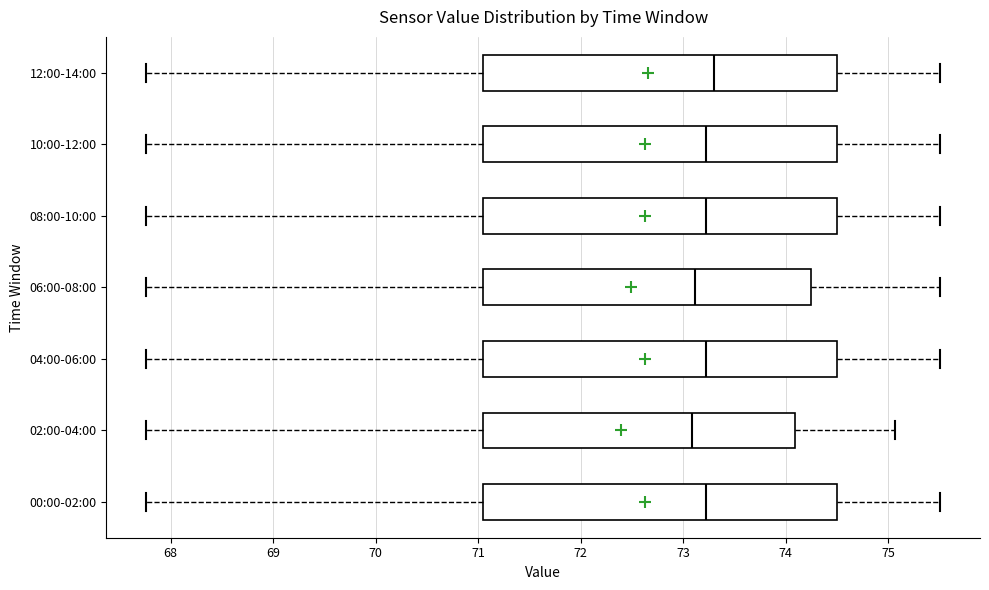

Reading bottom to top, transcribe this box plot: for each box, give where its median line is, the range the box spans, and where its two whiskers end, as read against the x-axis. The values are not printed on the chart, so give them approximately, as read against the axis.

00:00-02:00: median 73.2, box 71.0 to 74.5, whiskers 67.8 to 75.5
02:00-04:00: median 73.1, box 71.0 to 74.1, whiskers 67.8 to 75.1
04:00-06:00: median 73.2, box 71.0 to 74.5, whiskers 67.8 to 75.5
06:00-08:00: median 73.1, box 71.0 to 74.3, whiskers 67.8 to 75.5
08:00-10:00: median 73.2, box 71.0 to 74.5, whiskers 67.8 to 75.5
10:00-12:00: median 73.2, box 71.0 to 74.5, whiskers 67.8 to 75.5
12:00-14:00: median 73.3, box 71.0 to 74.5, whiskers 67.8 to 75.5